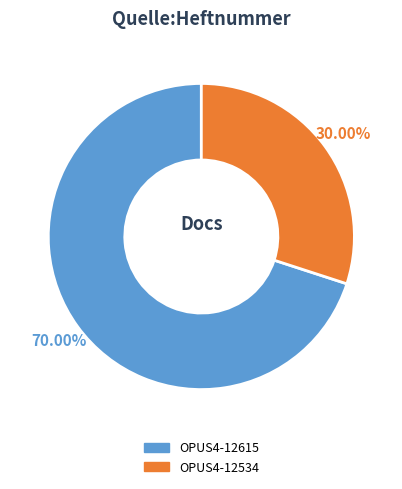

The OPUS4-12534 slice represents 30% of the pie. True or false?

True